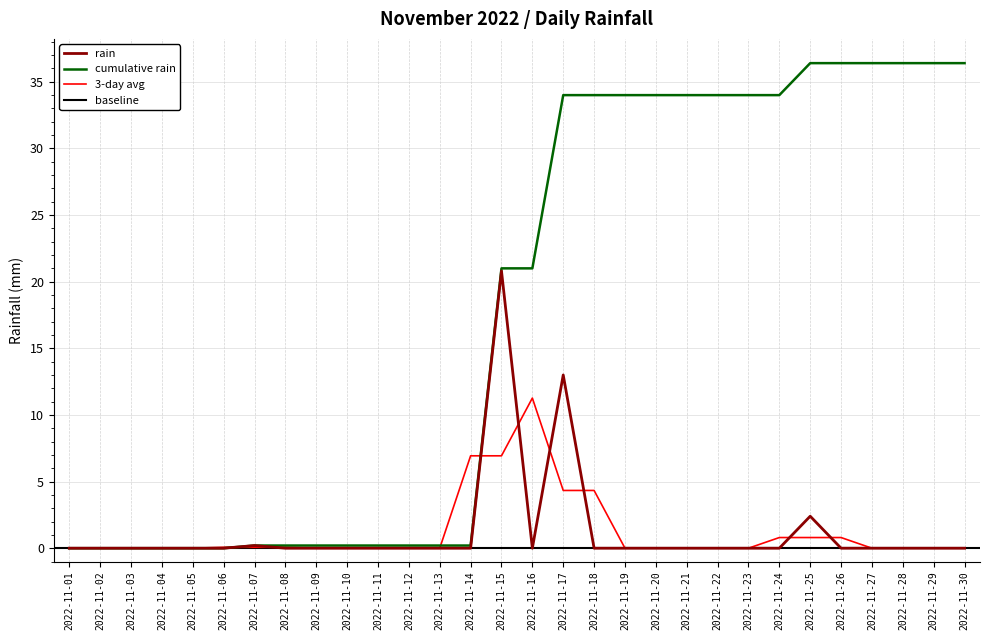

Reading right to left, extract all data points from this chart.

0.0	0.0	0.0	0.0	0.0	2.4	0.0	0.0	0.0	0.0	0.0	0.0	0.0	13.0	0.0	20.8	0.0	0.0	0.0	0.0	0.0	0.0	0.0	0.2	0.0	0.0	0.0	0.0	0.0	0.0